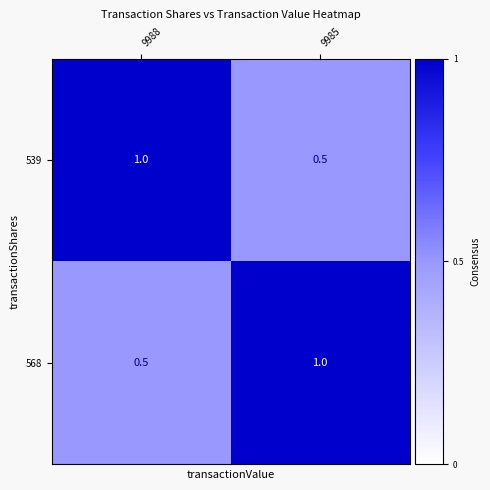

What is the spread (max minus min) of values at 9988?

0.5